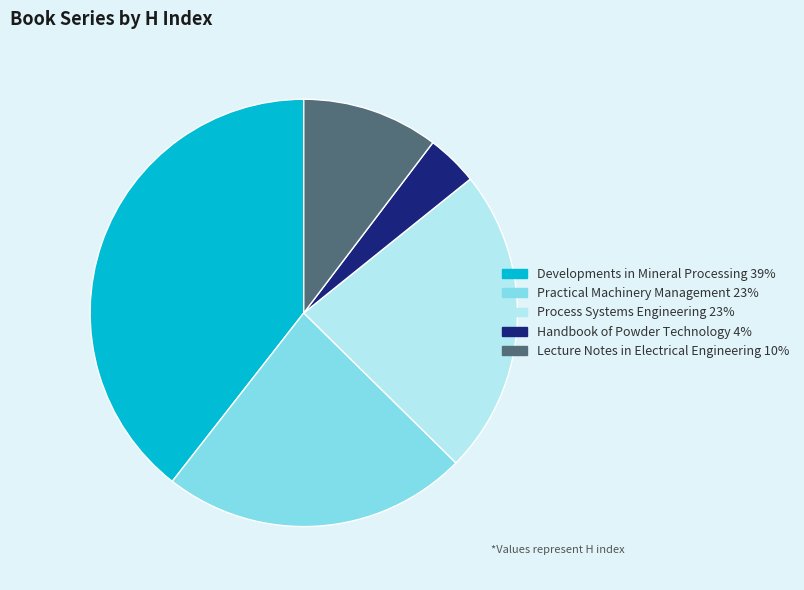

The Developments in Mineral Processing 39% slice represents 39% of the pie. True or false?

True